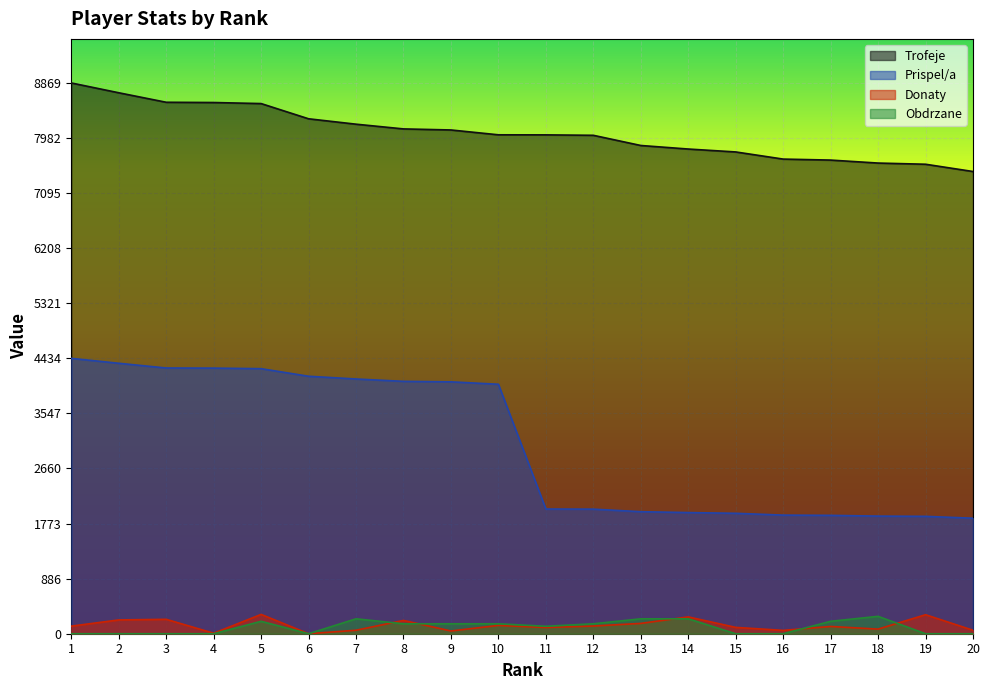

Reading left to right, list all the values displayed in this chart.

Trofeje: 1=8869	2=8711	3=8558	4=8554	5=8537	6=8292	7=8205	8=8129	9=8112	10=8034	11=8033	12=8026	13=7862	14=7805	15=7758	16=7643	17=7627	18=7579	19=7560	20=7443
Prispel/a: 1=4434	2=4355	3=4279	4=4277	5=4268	6=4146	7=4102	8=4064	9=4056	10=4017	11=2008	12=2006	13=1965	14=1951	15=1939	16=1910	17=1906	18=1894	19=1890	20=1860
Donaty: 1=122	2=222	3=232	4=8	5=311	6=0	7=56	8=214	9=44	10=134	11=100	12=124	13=166	14=271	15=102	16=54	17=117	18=74	19=306	20=56
Obdrzane: 1=0	2=0	3=0	4=0	5=200	6=0	7=240	8=160	9=160	10=160	11=120	12=160	13=240	14=240	15=0	16=0	17=200	18=280	19=0	20=0